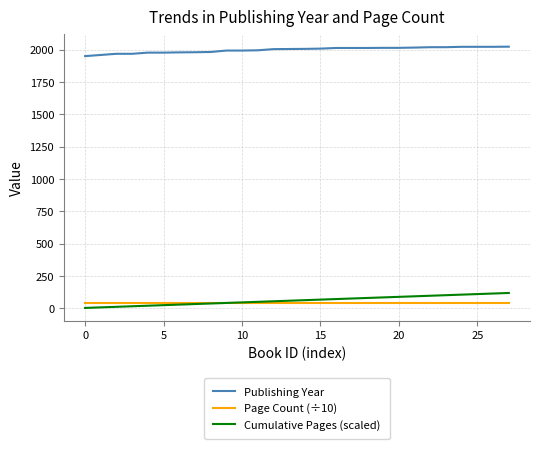

True or false: Cumulative Pages (scaled) and Publishing Year intersect in this chart.

False